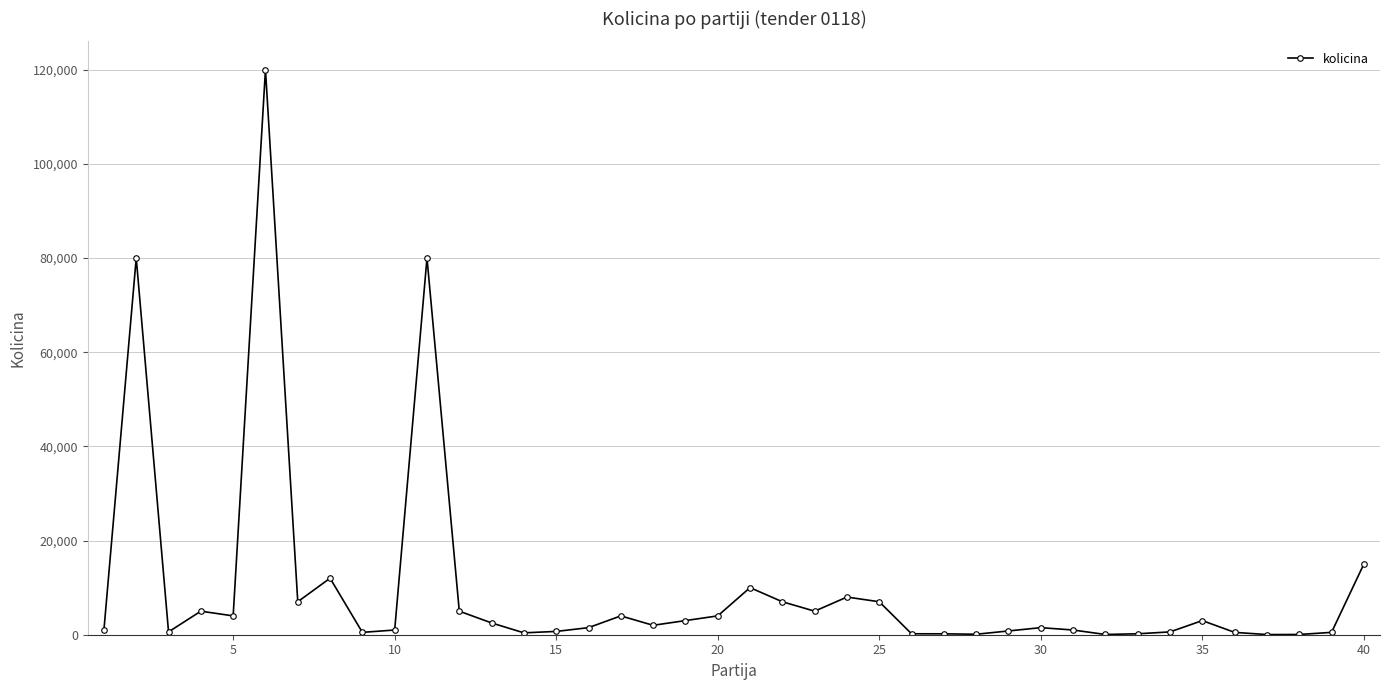

True or false: there are more than 2 points higher than both neighbors.

True